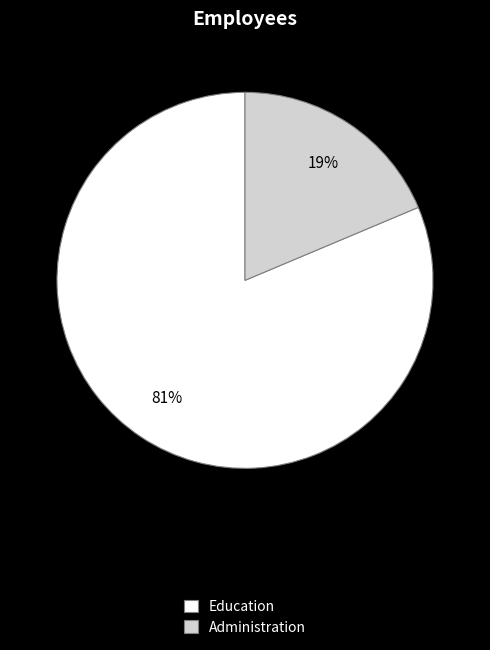

Combined, do Administration and Education account for over 50%?

Yes